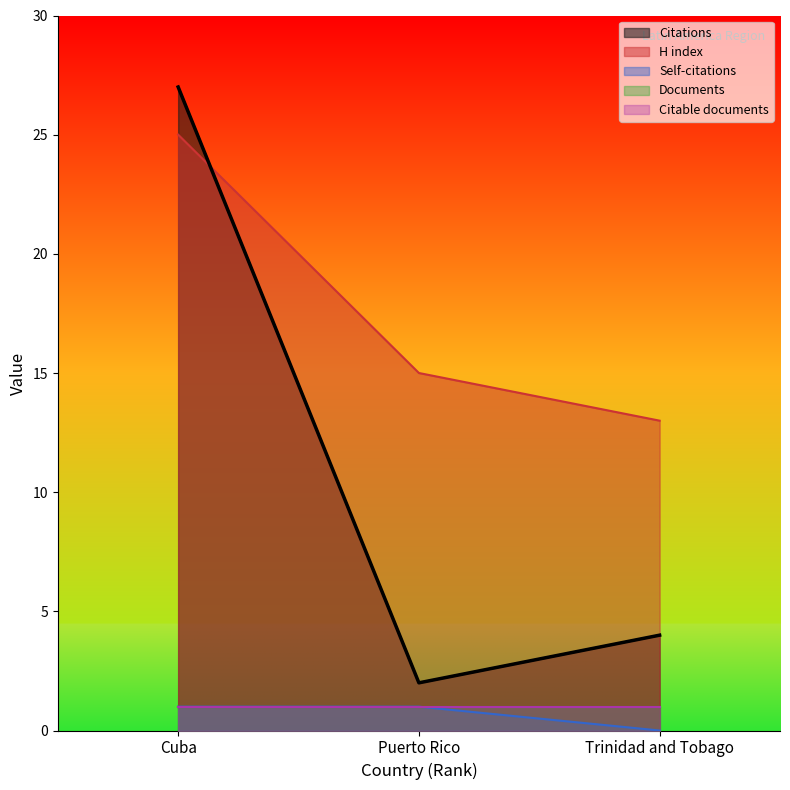

At which label does Citations reach its minimum?

Puerto Rico